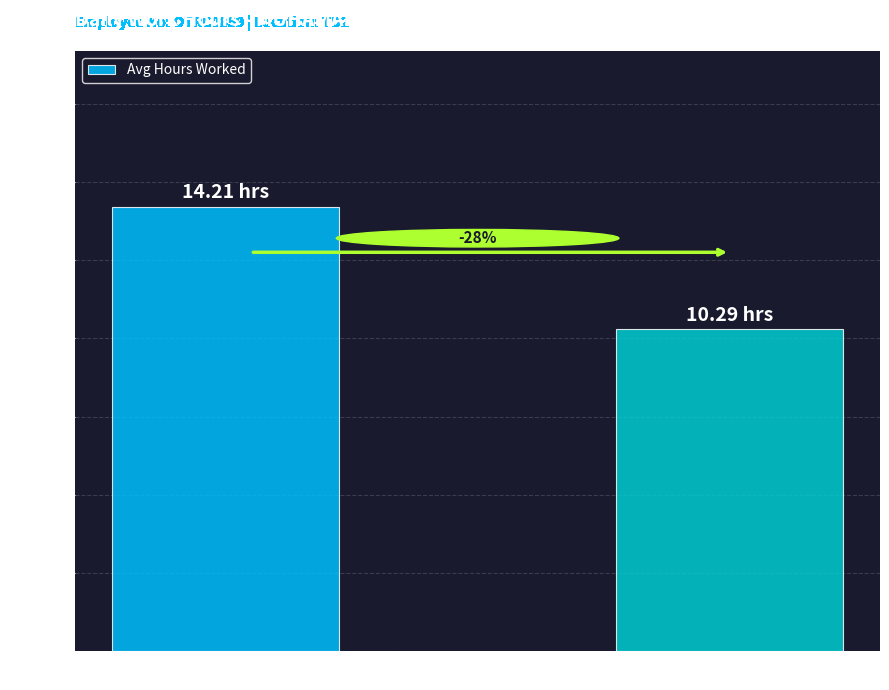

Rank the categories by value from highest to lowest.

Weekdays, Weekends